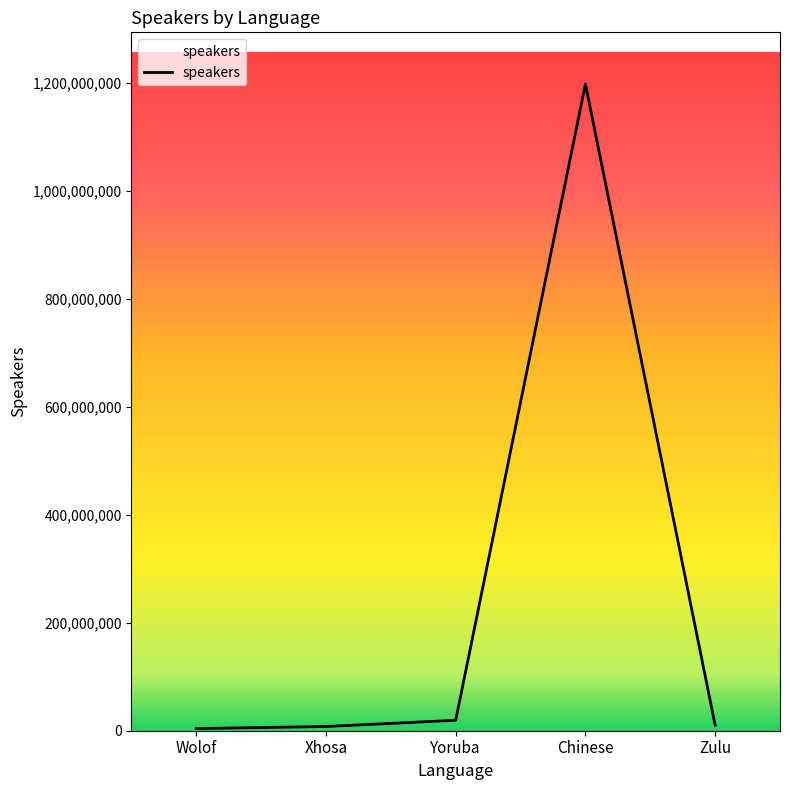

What is the maximum value shown in the chart?

1197392400